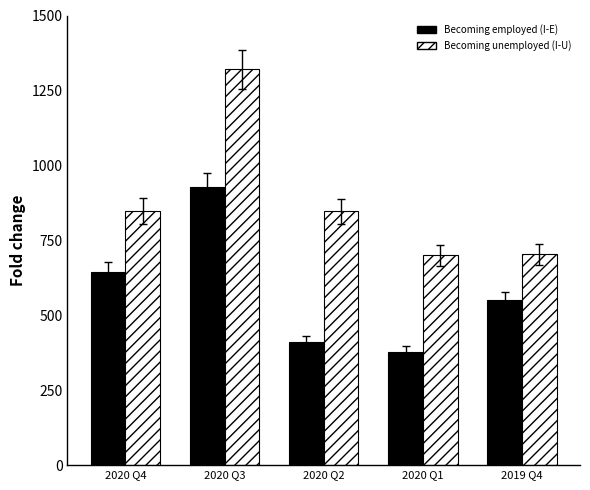

Which series changed the most between 2020 Q4 and 2020 Q2?

Becoming employed (I-E)